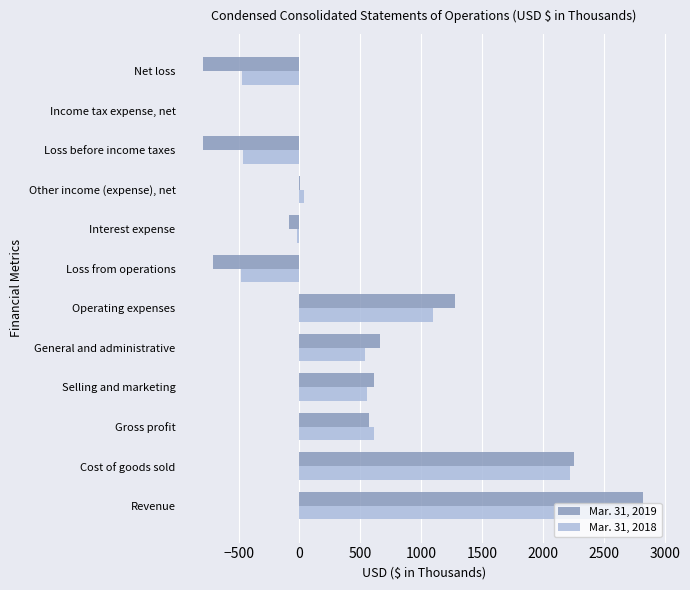

True or false: Mar. 31, 2018 has a value of 806 at Selling and marketing.

False